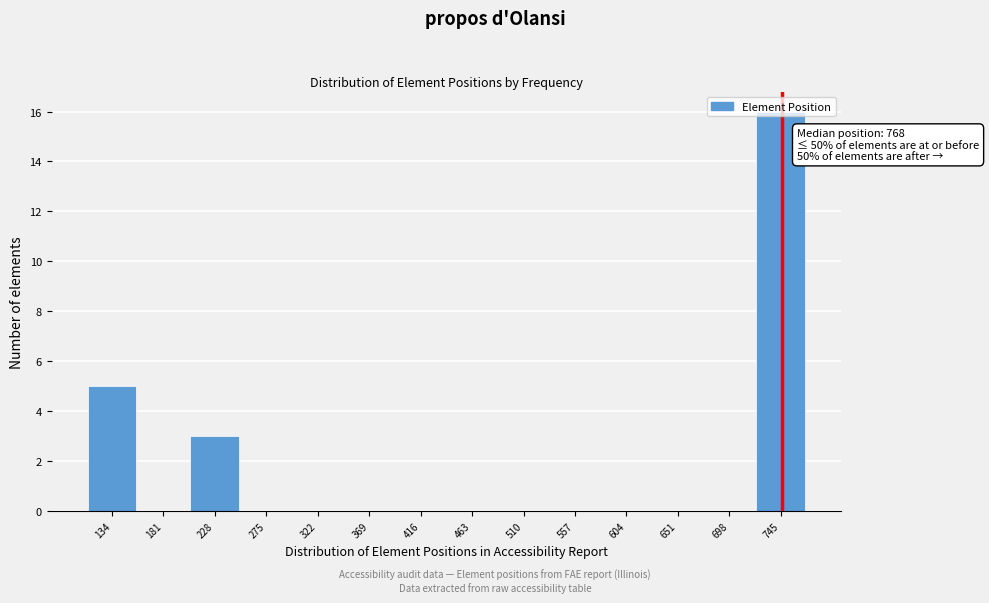

At which label is the value closest to 8?

134